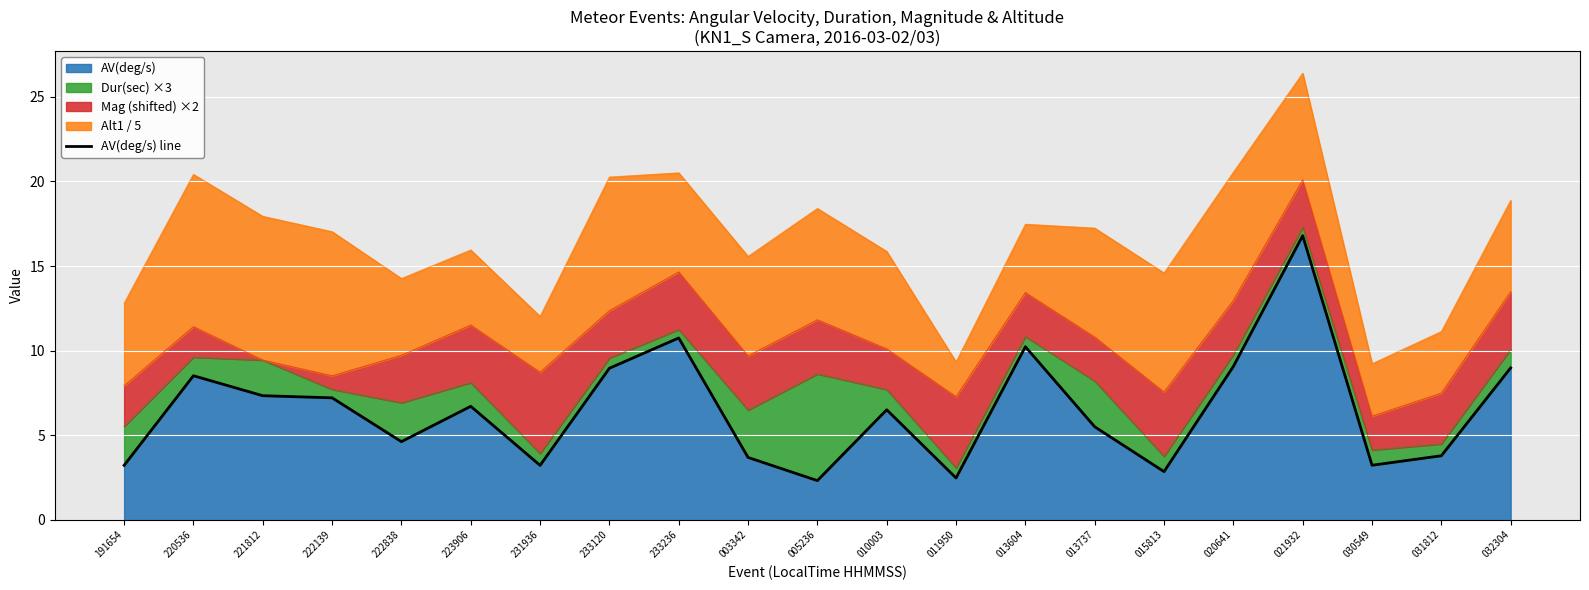

True or false: there are more than 0 points higher than both neighbors.

True